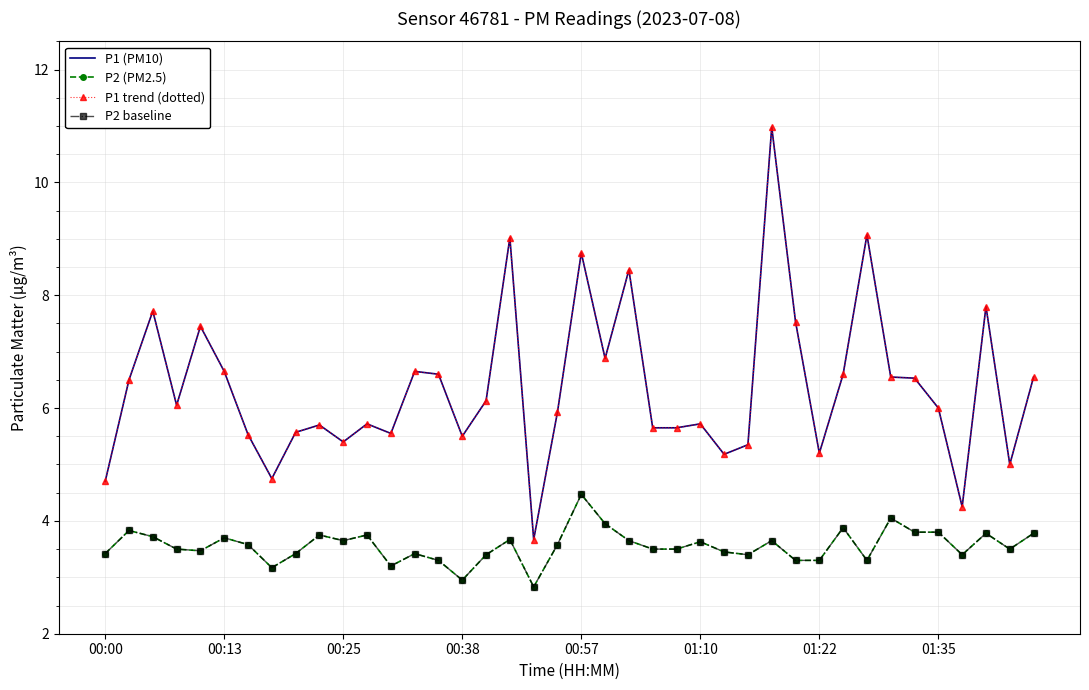

Is this an area chart (filled region under the line)?

No